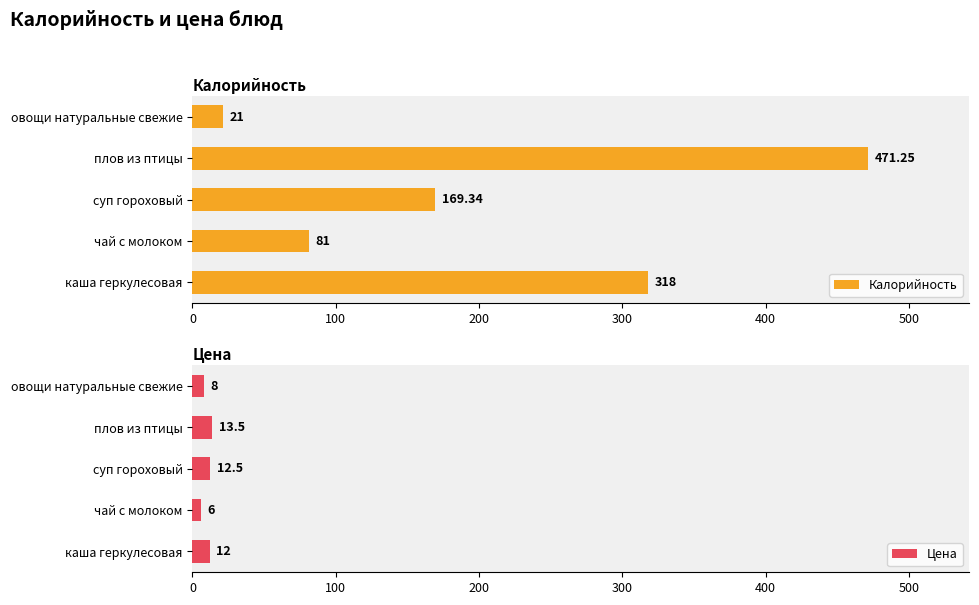

How many bars are there in total?

10